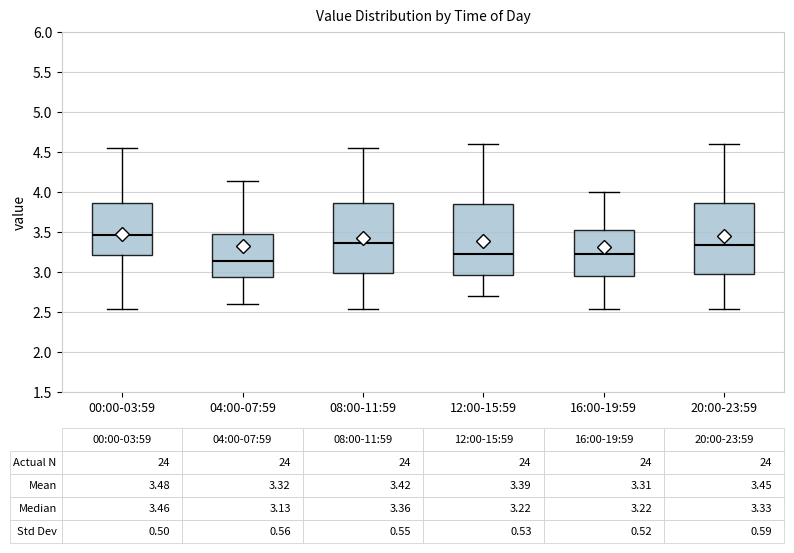

Which box's median line is the lowest?

04:00-07:59